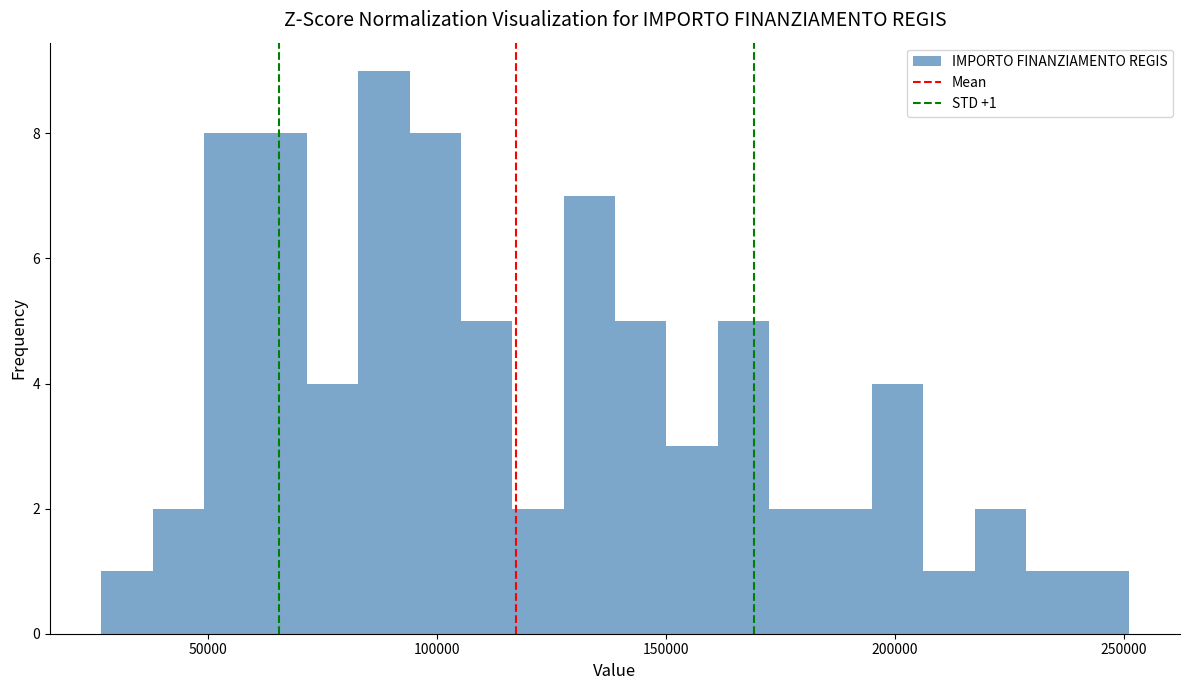

Read against the x-axis, roughly where is the centre of the tallest bar?

90000